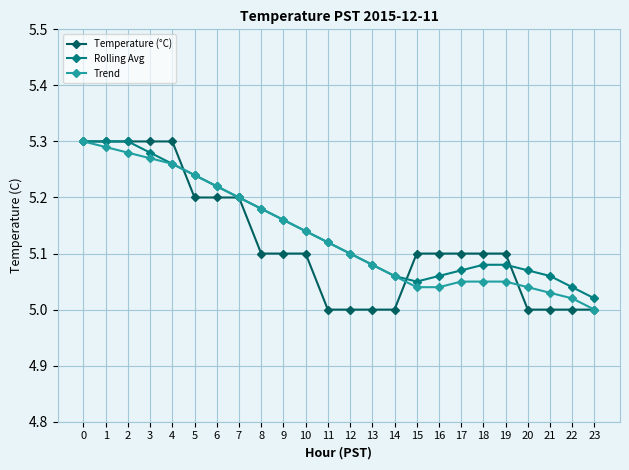

The Trend series shows 9.0 at 11. True or false?

False